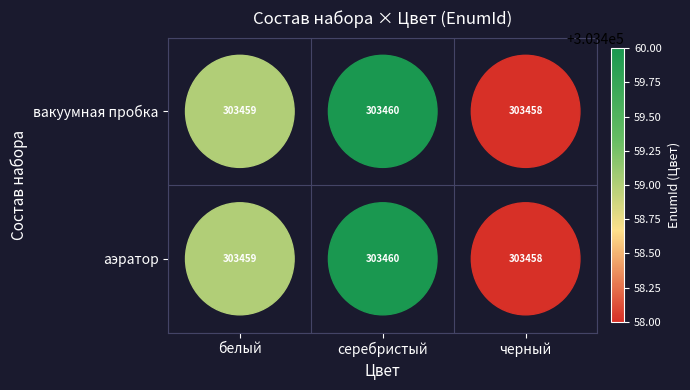

Count the number of data series in this chart.

2